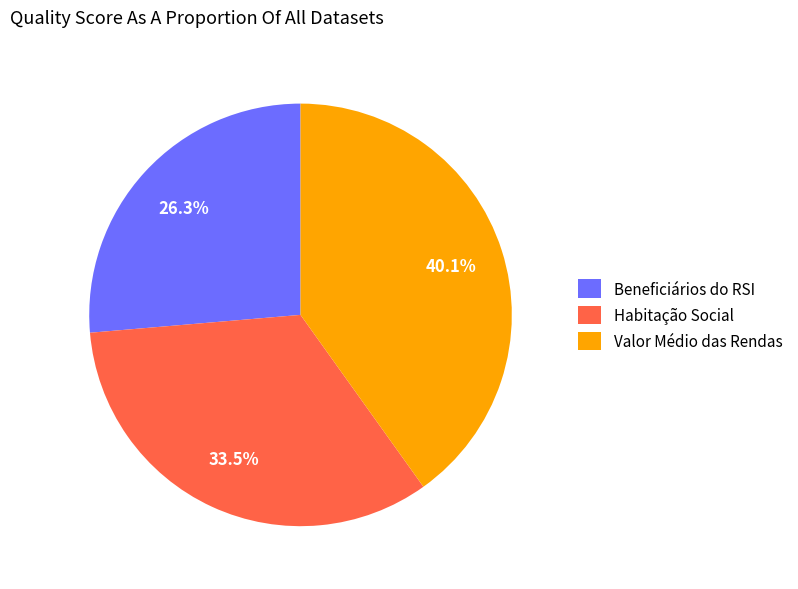

Rank the categories by value from lowest to highest.

Beneficiários do RSI, Habitação Social, Valor Médio das Rendas